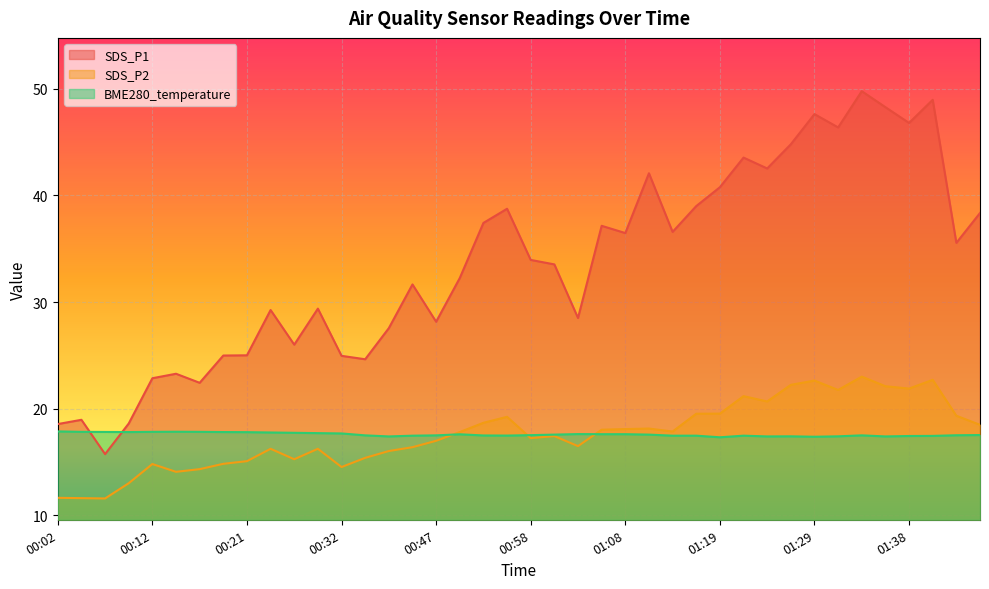

How many lines are shown in the chart?

3